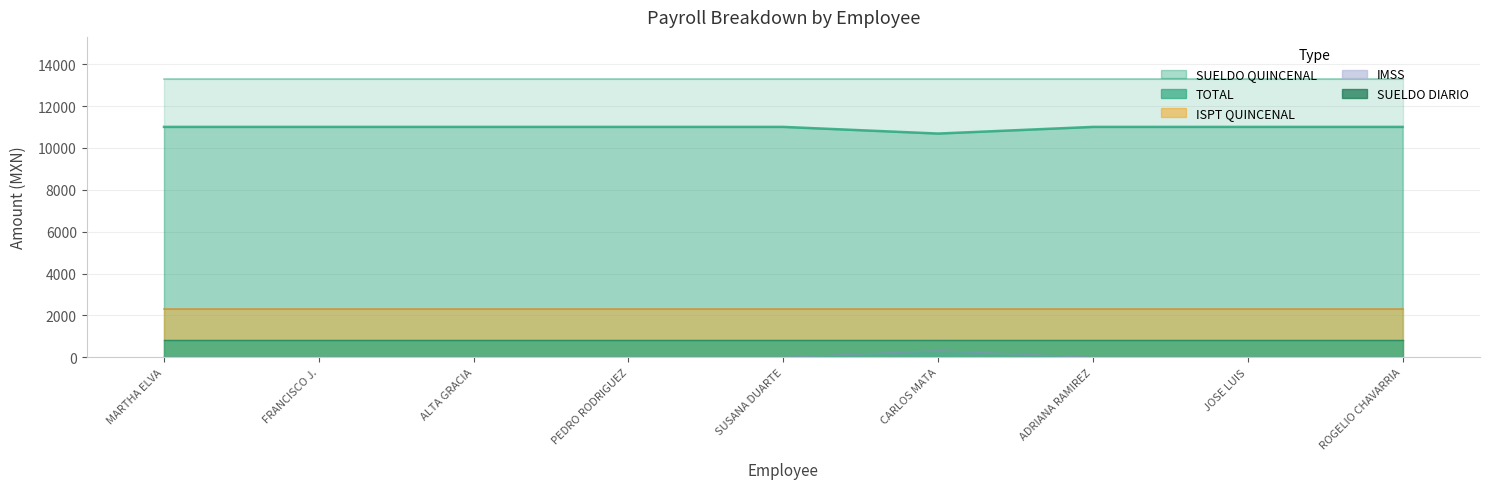

What is the maximum value for TOTAL?

11008